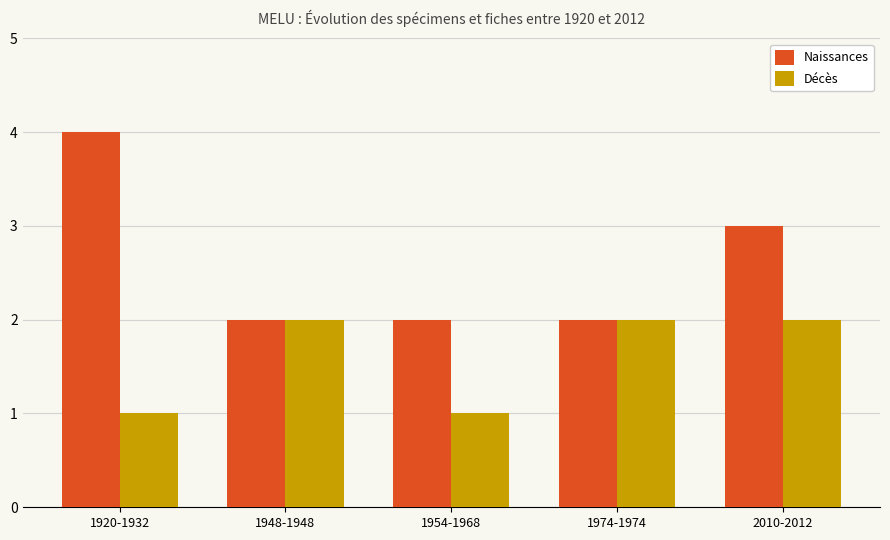

The value of Naissances at 1920-1932 is 3. True or false?

False